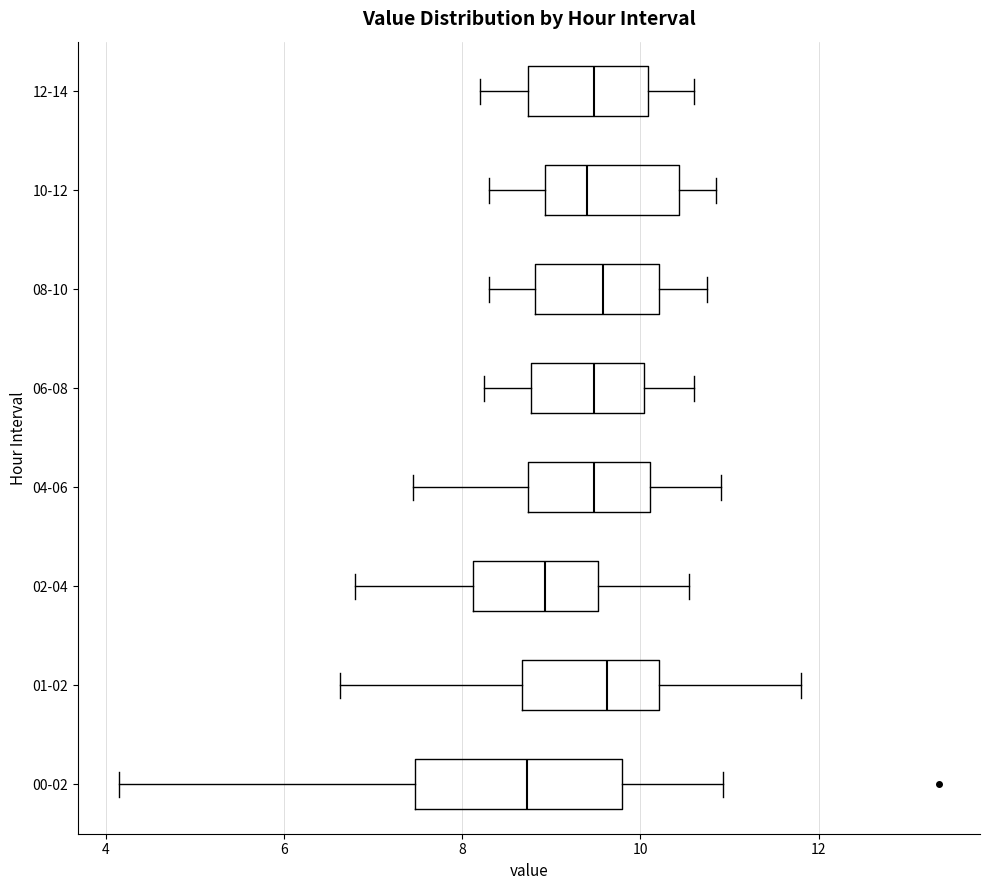

Reading bottom to top, transcribe this box plot: for each box, give where its median line is, the range the box spans, and where its two whiskers end, as read against the x-axis. The values are not printed on the chart, so give them approximately, as read against the axis.

00-02: median 8.8, box 7.4 to 9.8, whiskers 4.2 to 11.0
01-02: median 9.6, box 8.6 to 10.2, whiskers 6.6 to 11.8
02-04: median 9.0, box 8.2 to 9.6, whiskers 6.8 to 10.6
04-06: median 9.4, box 8.8 to 10.2, whiskers 7.4 to 11.0
06-08: median 9.4, box 8.8 to 10.0, whiskers 8.2 to 10.6
08-10: median 9.6, box 8.8 to 10.2, whiskers 8.4 to 10.8
10-12: median 9.4, box 9.0 to 10.4, whiskers 8.4 to 10.8
12-14: median 9.4, box 8.8 to 10.0, whiskers 8.2 to 10.6